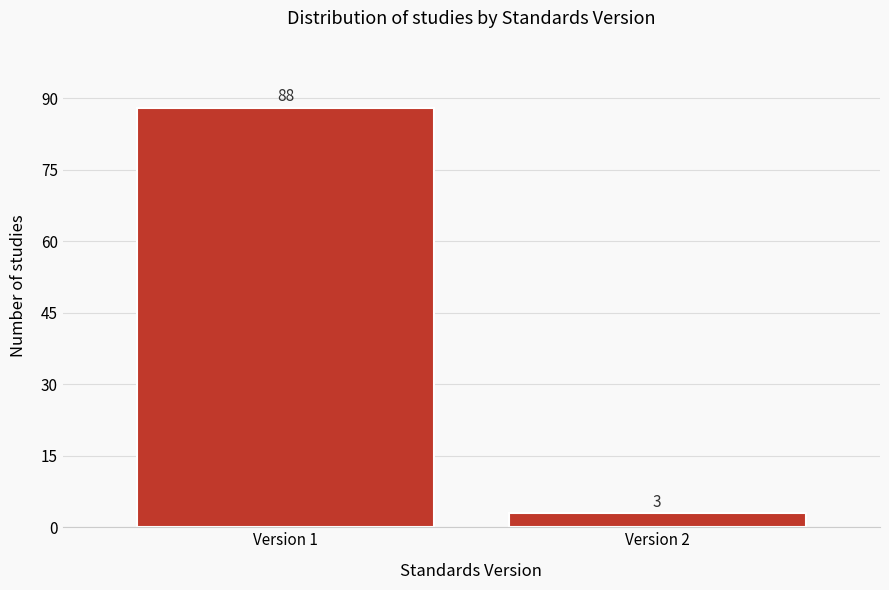

Reading right to left, extract all data points from this chart.

Version 2=3	Version 1=88